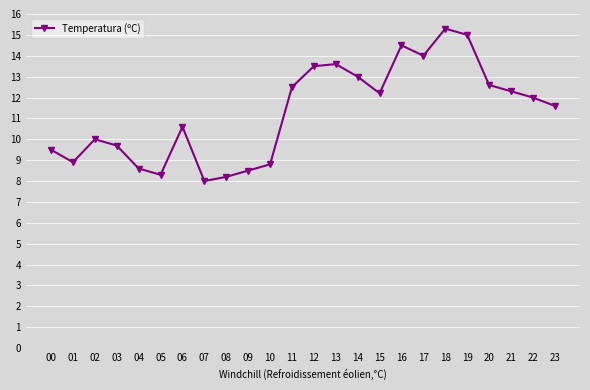

How many series are shown in this chart?

1